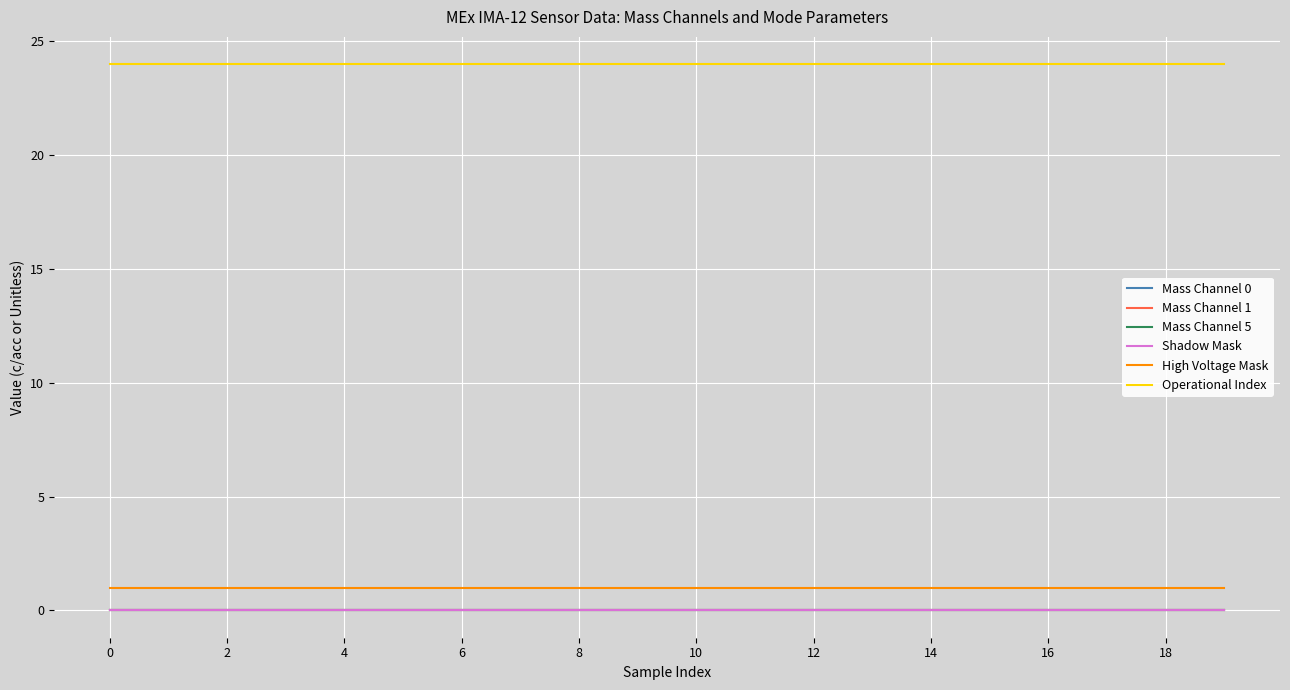

Reading left to right, transcribe all the data shown in this chart.

Mass Channel 0: 0	0	0	0	0	0	0	0	0	0	0	0	0	0	0	0	0	0	0	0
Mass Channel 1: 0	0	0	0	0	0	0	0	0	0	0	0	0	0	0	0	0	0	0	0
Mass Channel 5: 0	0	0	0	0	0	0	0	0	0	0	0	0	0	0	0	0	0	0	0
Shadow Mask: 0	0	0	0	0	0	0	0	0	0	0	0	0	0	0	0	0	0	0	0
High Voltage Mask: 1	1	1	1	1	1	1	1	1	1	1	1	1	1	1	1	1	1	1	1
Operational Index: 24	24	24	24	24	24	24	24	24	24	24	24	24	24	24	24	24	24	24	24